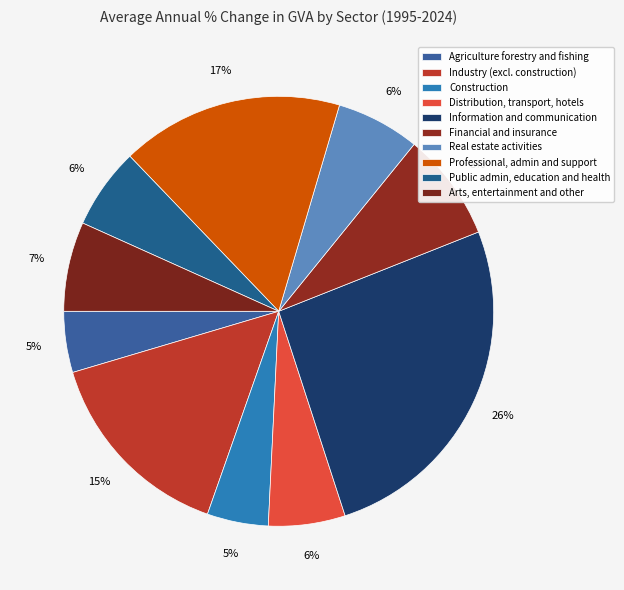

To the nearest percent, what is the average slice percentage?

10%